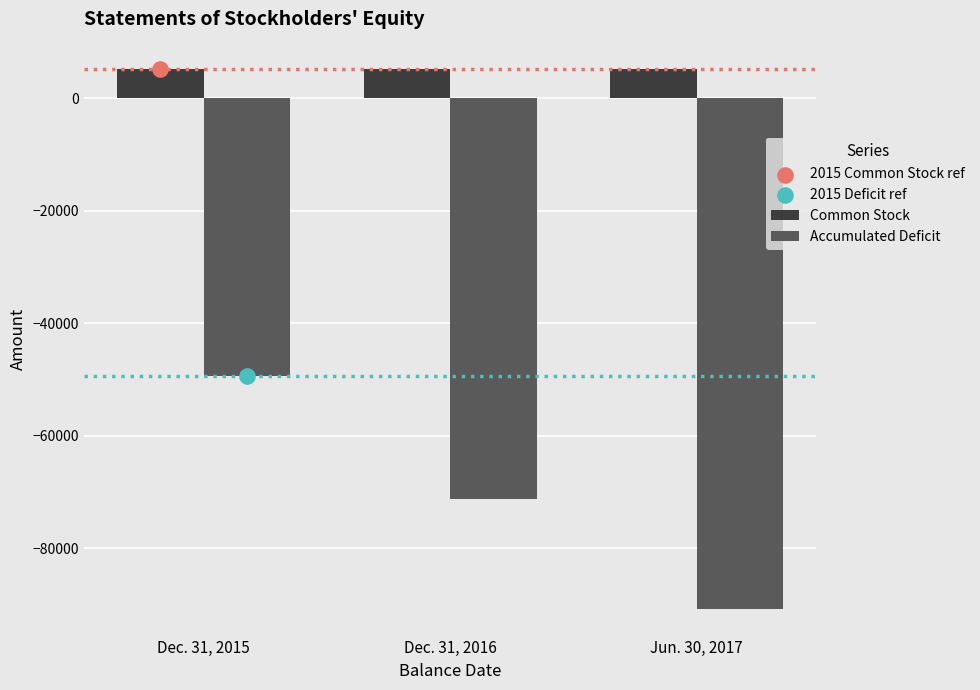

At how many categories does at least one series exceed -71998?

3